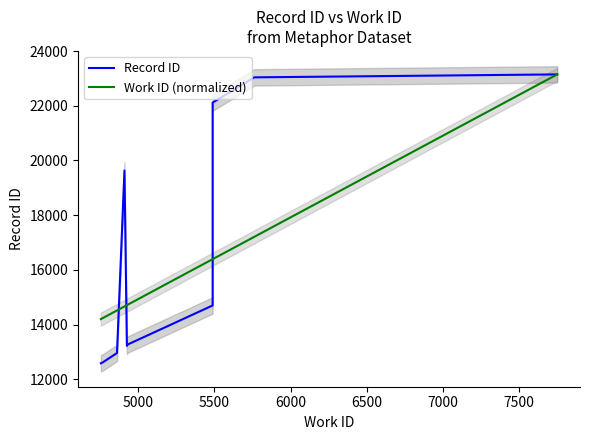

How many lines are shown in the chart?

2